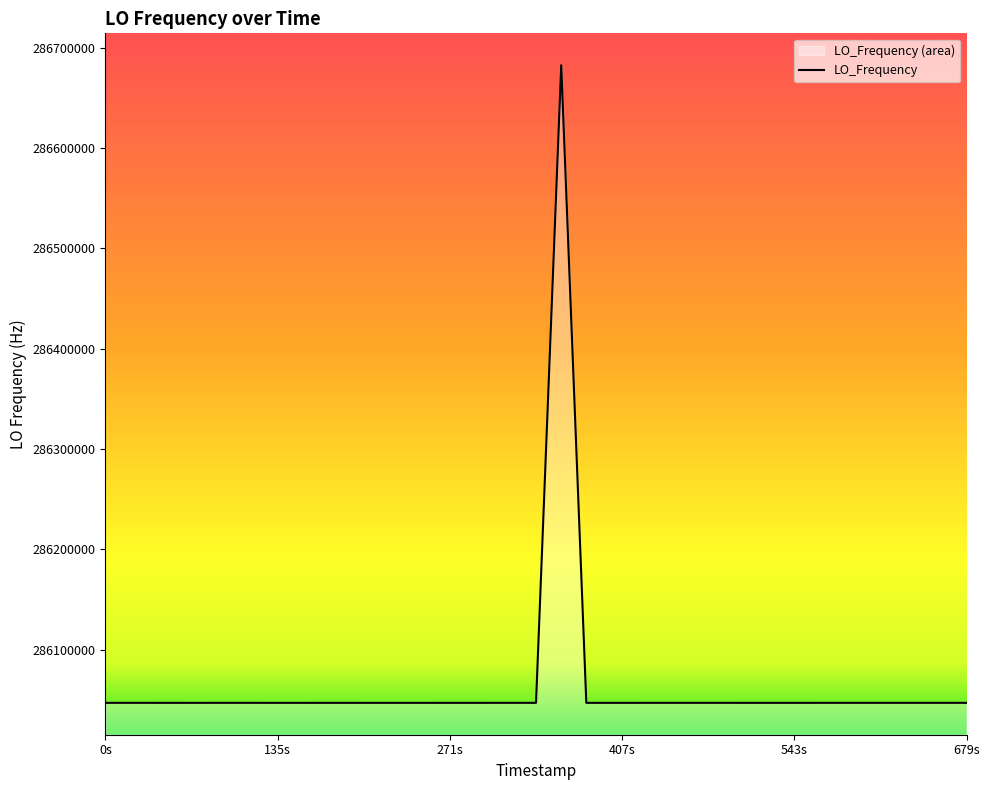

What is the maximum value shown in the chart?

286682705.7